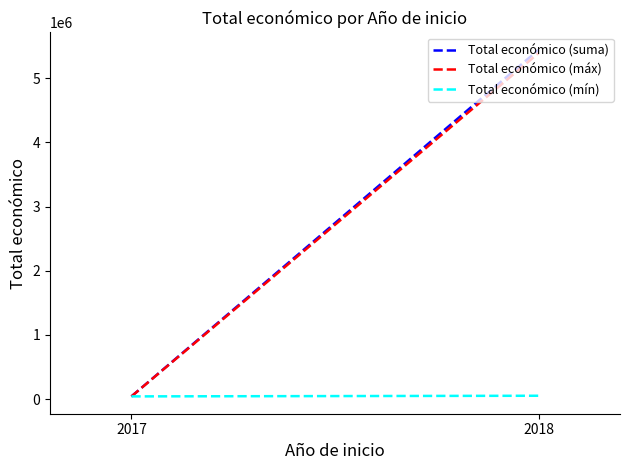

What is the value of the Total económico (suma) point at the 2nd from the left?

5442653